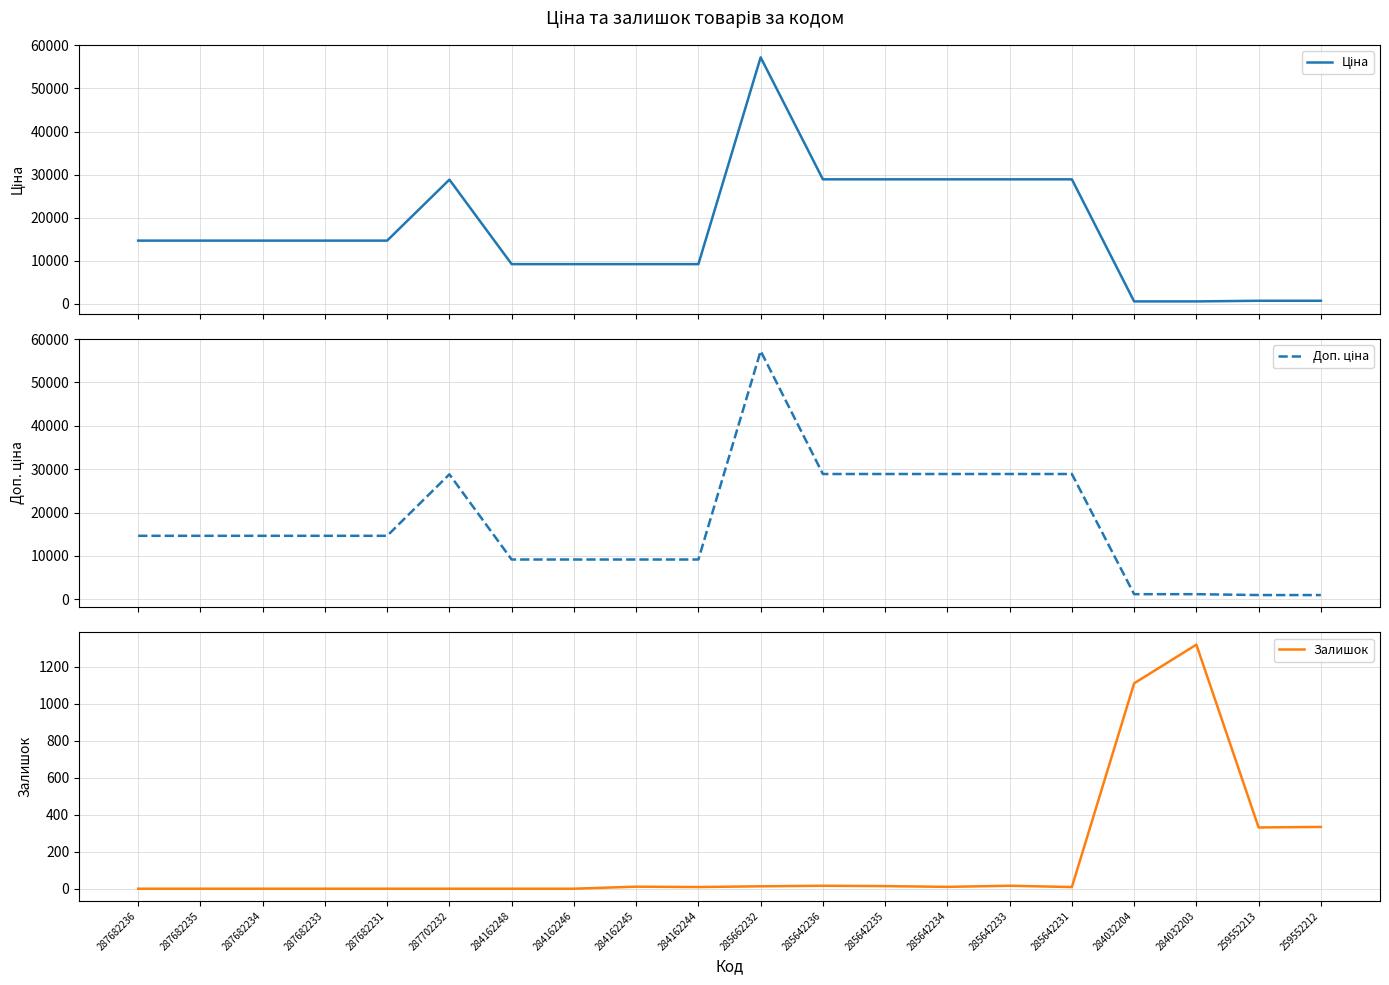

What is the greatest value displayed?

57235.5